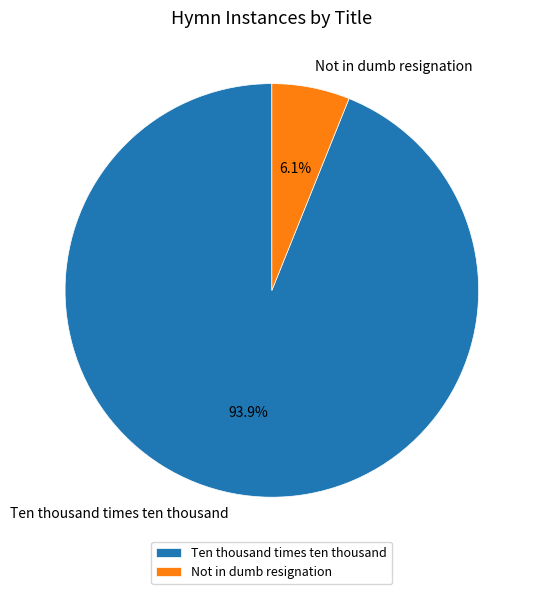

To the nearest percent, what is the difference between the largest and smallest slice percentages?

88%